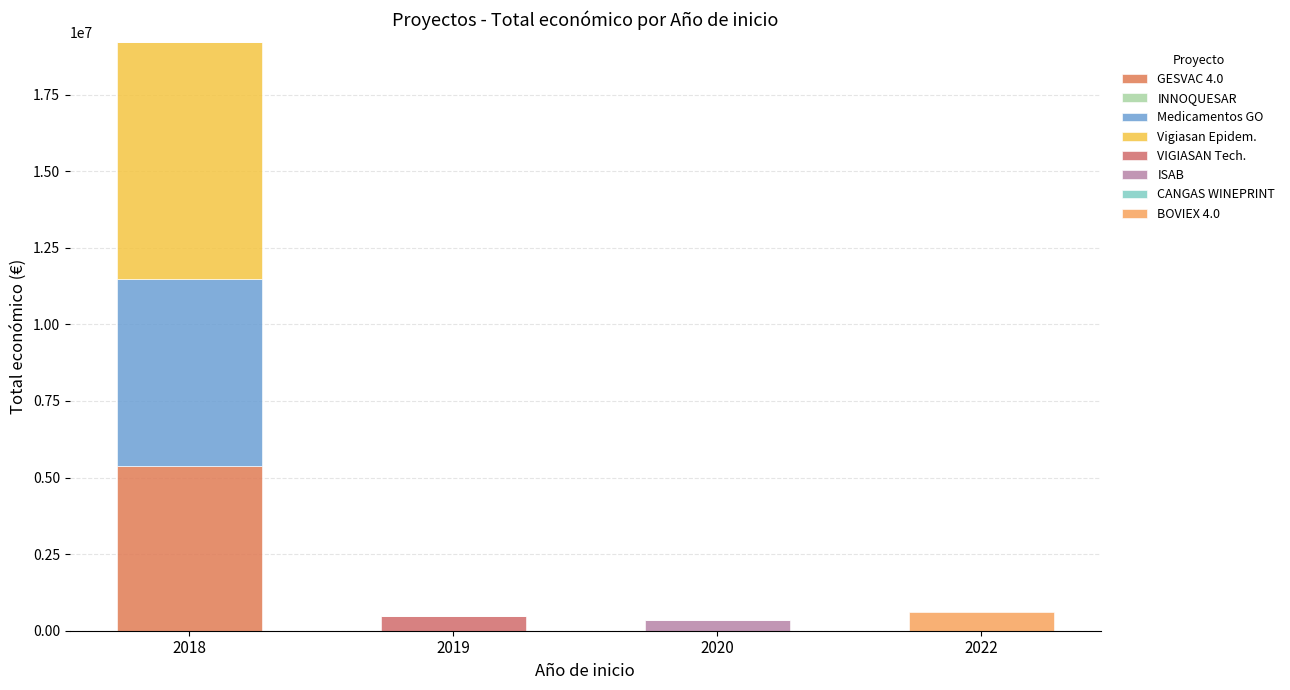

Between 2019 and 2018, which is larger?

2018